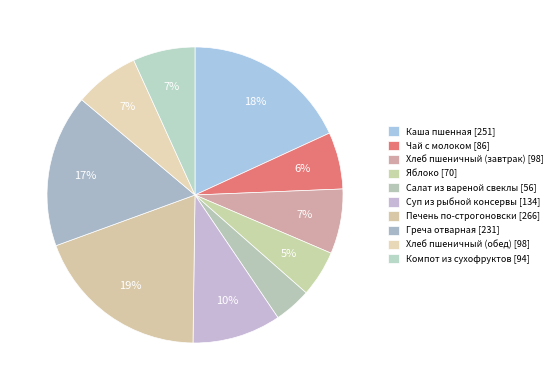

How many slices are in this pie chart?

10